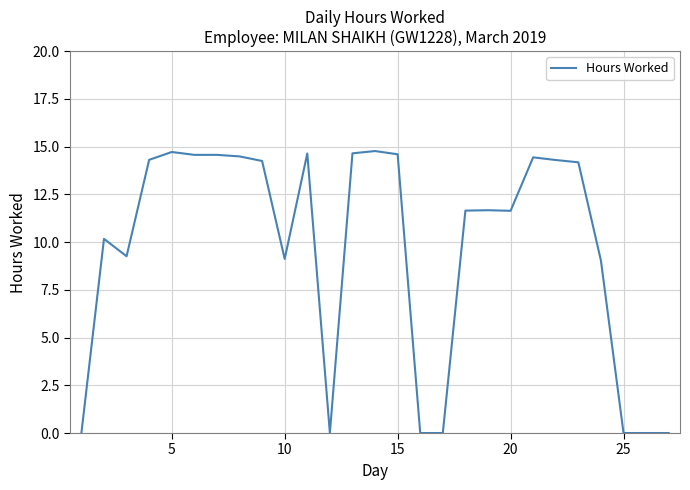

What is the difference between the maximum and minimum values?

14.8